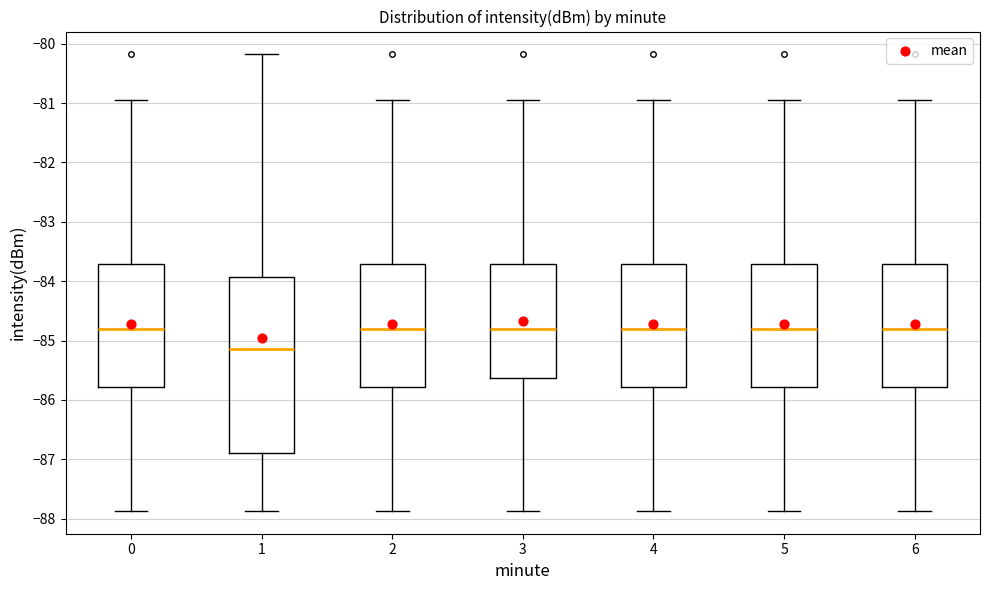

Where is the lower edge of the box at x = 4 on the y-axis? The values are not printed on the chart, so give them approximately, as read against the axis.

-85.8